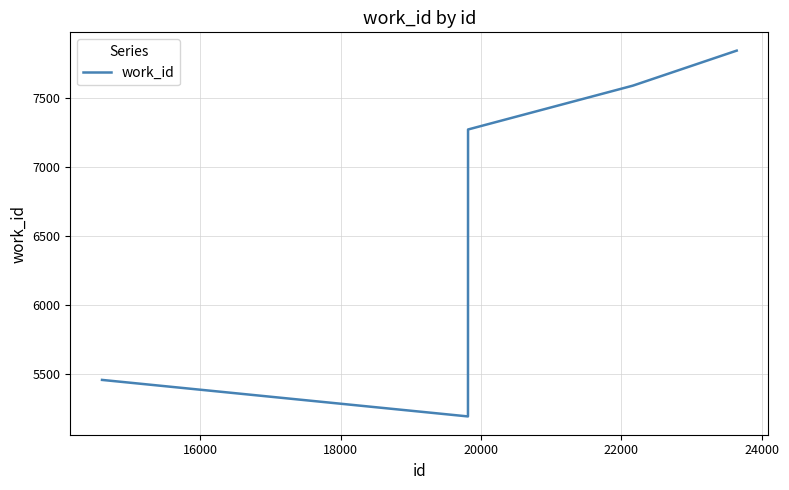

True or false: the data has more than 0 interior local peaks.

False